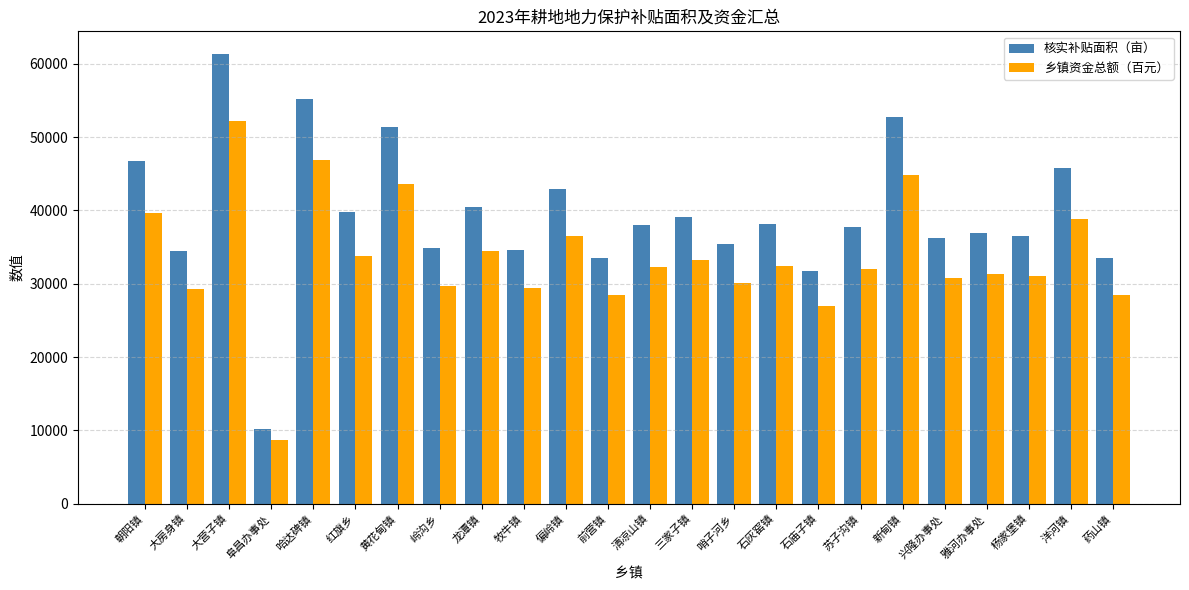

How many data points does each series have?

24